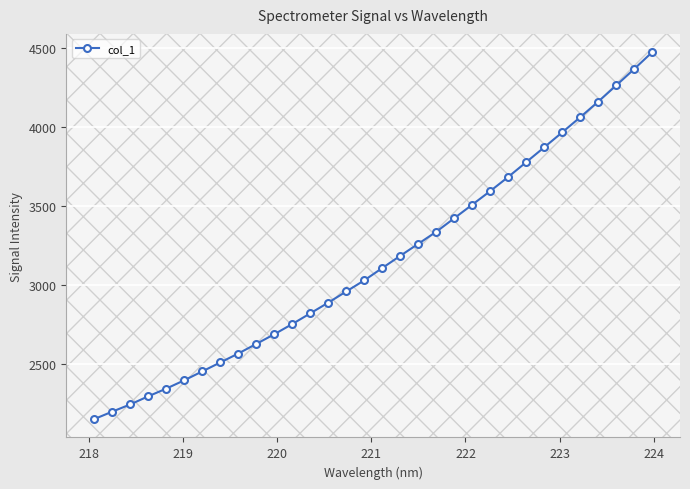

What is the maximum value shown in the chart?

4473.7